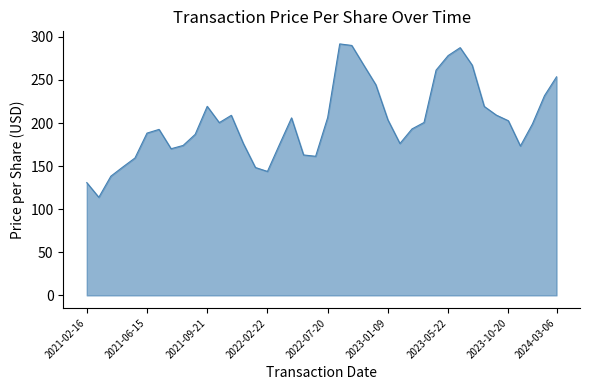

What is the greatest value displayed?

291.9